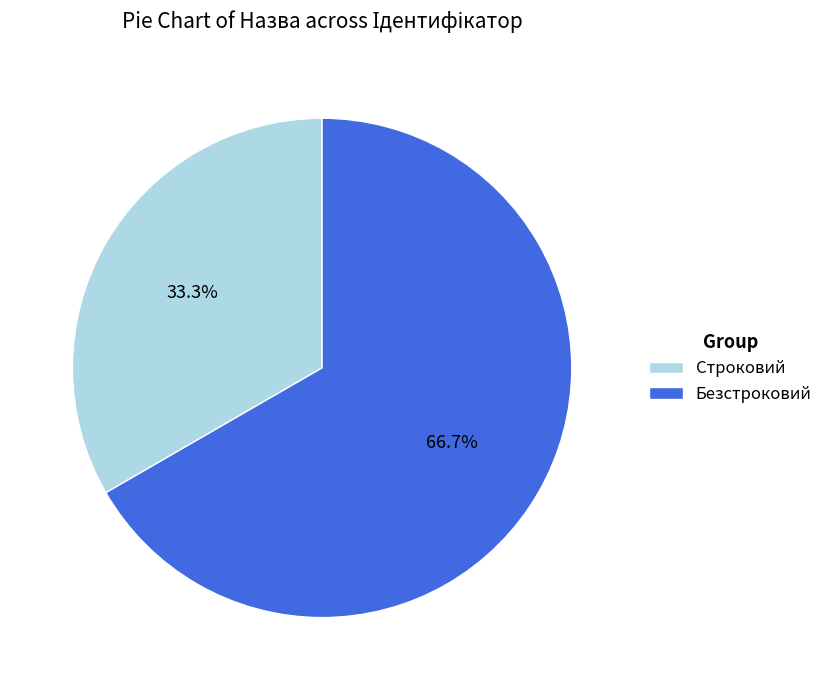

What is the smallest slice in the pie chart?

Строковий